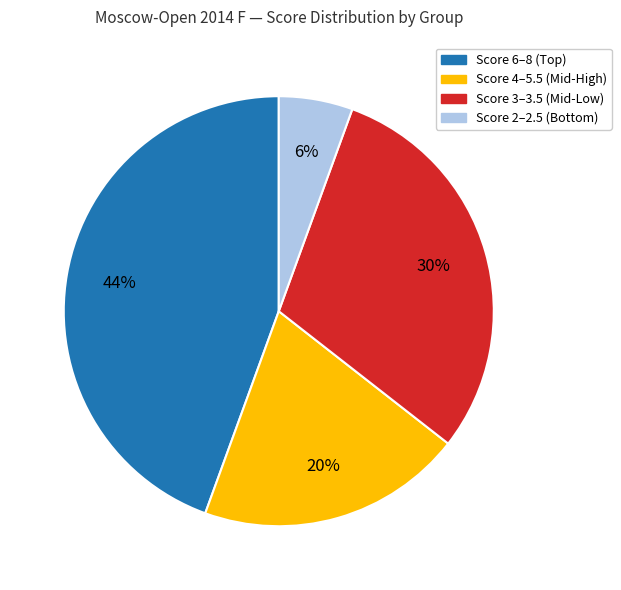

How many slices are in this pie chart?

4